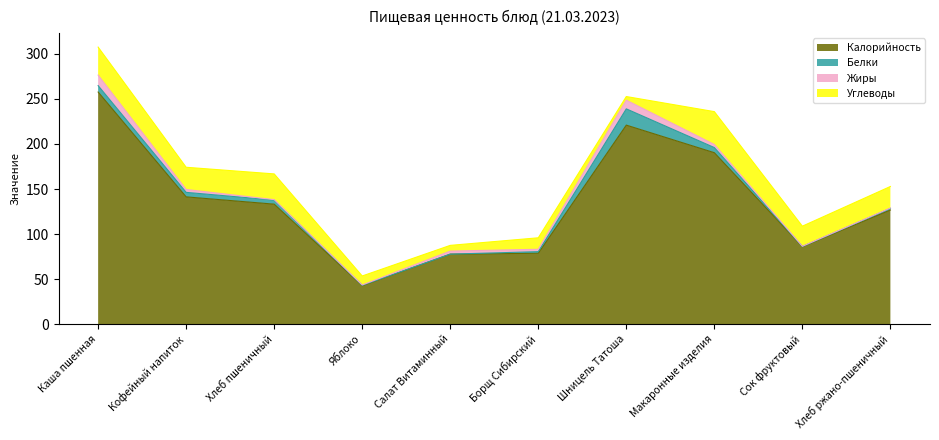

What is the highest value of the Углеводы series?

36.5